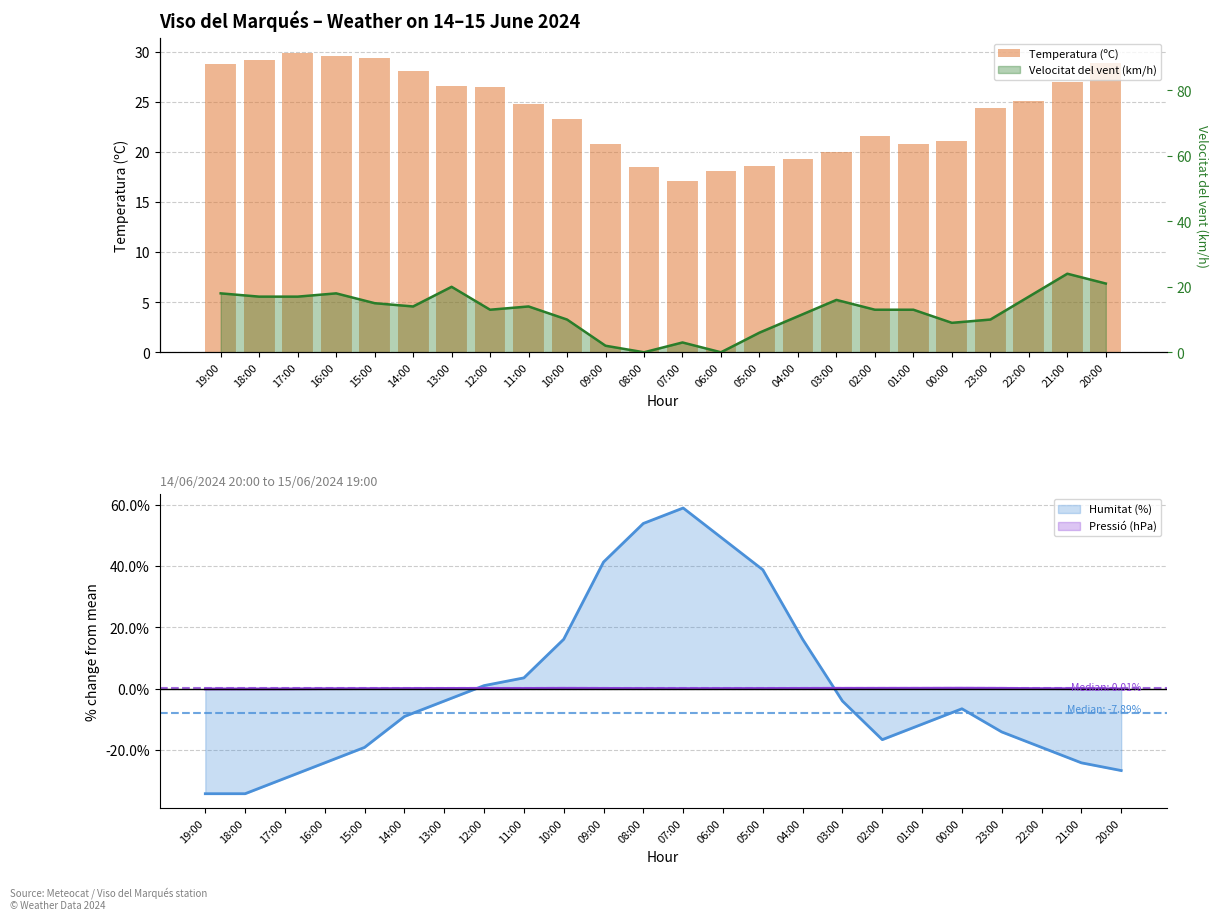

What is the value of the 16th bar from the left?

19.3